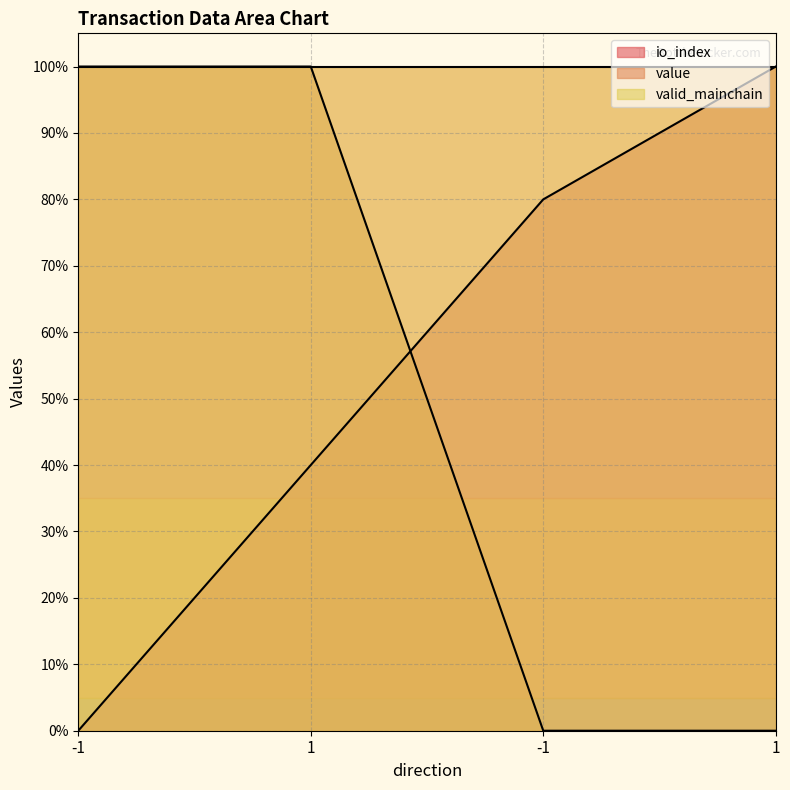

How many values in value are above zero?

2